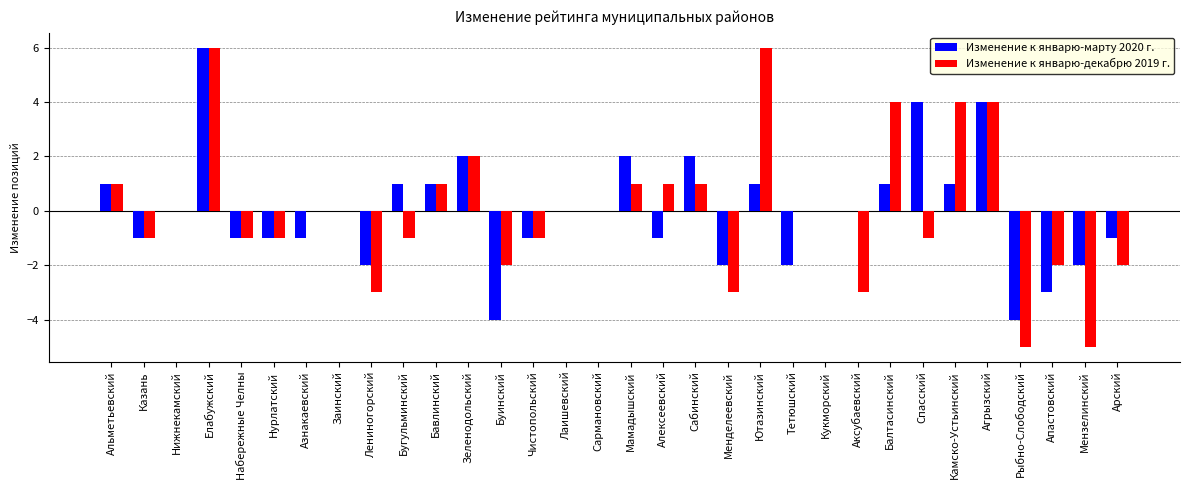

What is the maximum value for Изменение к январю-декабрю 2019 г.?

6